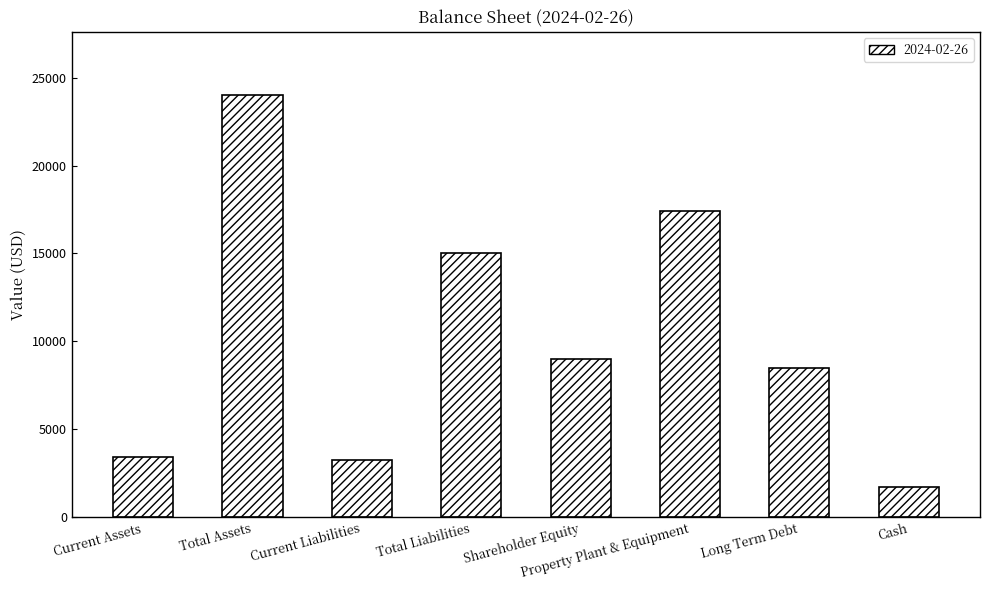

Approximately how many times larger is the value at Total Assets compared to Property Plant & Equipment?

1.4